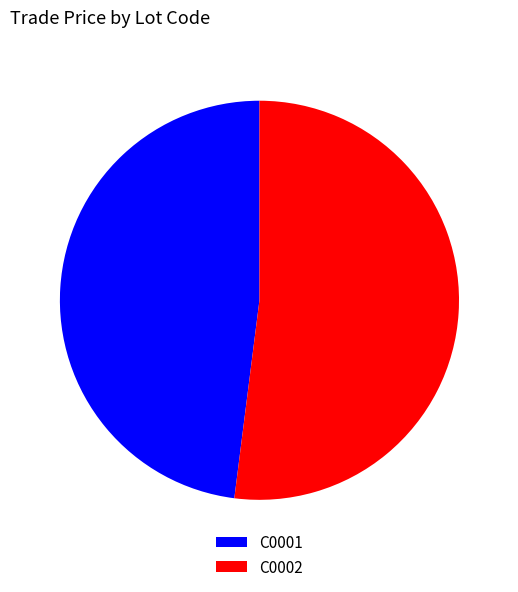

Which slice is the smallest?

C0001